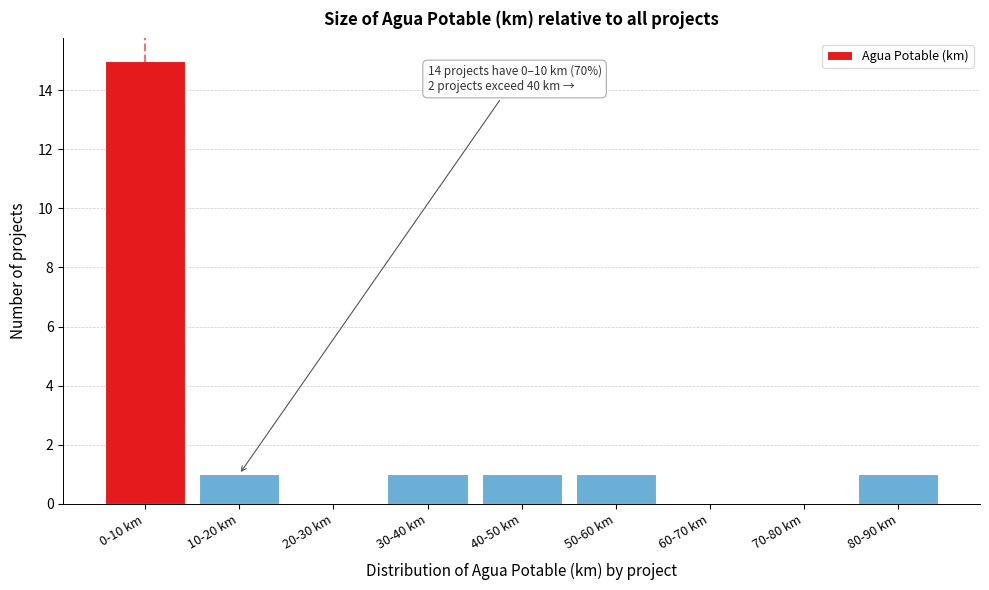

Reading left to right, transcribe all the data shown in this chart.

0-10 km=15	10-20 km=1	20-30 km=0	30-40 km=1	40-50 km=1	50-60 km=1	60-70 km=0	70-80 km=0	80-90 km=1